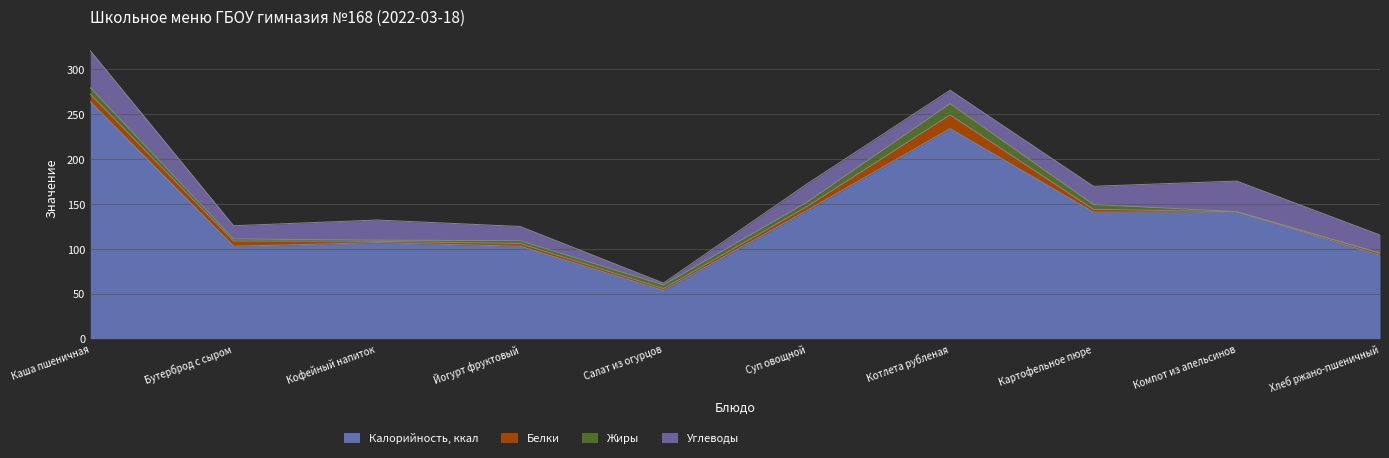

What position from the left is Суп овощной?

6